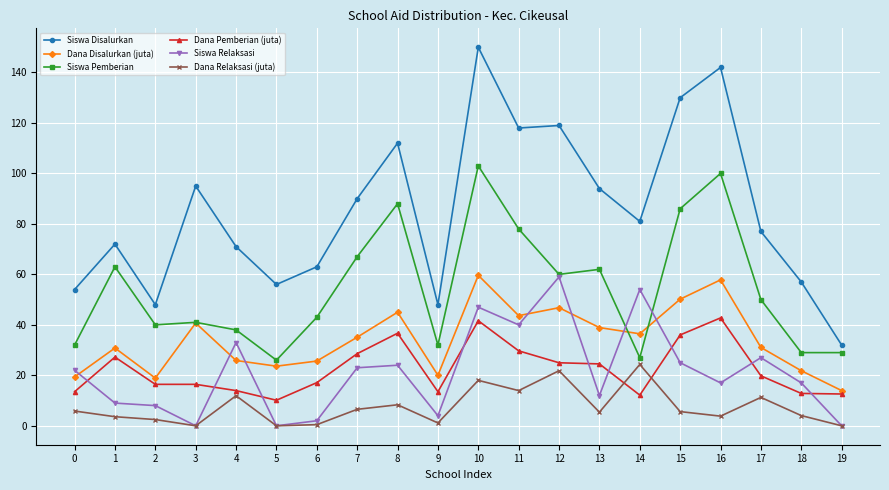

True or false: Siswa Disalurkan and Dana Disalurkan (juta) intersect in this chart.

False